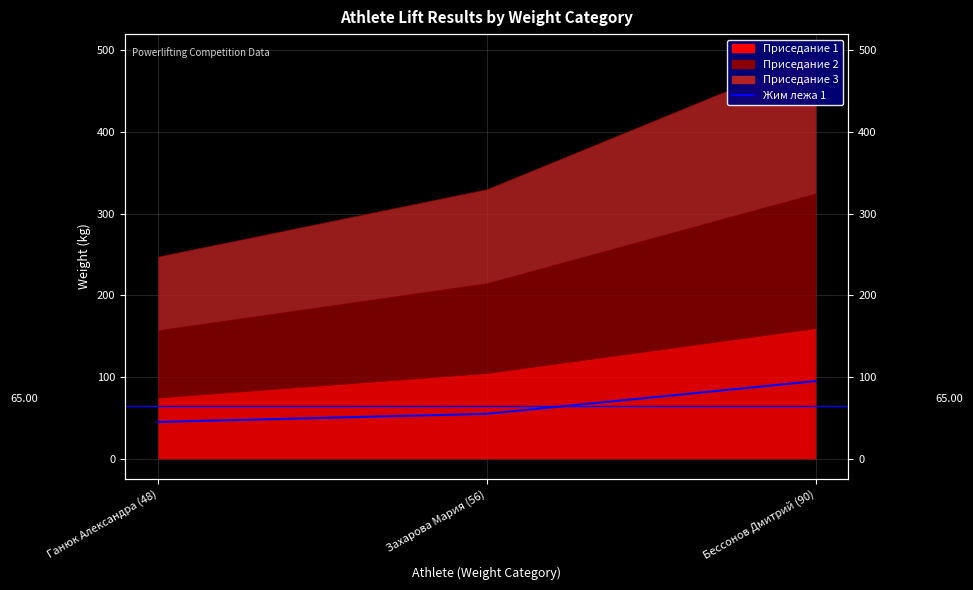

Which category has the lowest value across all series?

Ганюк Александра (48)